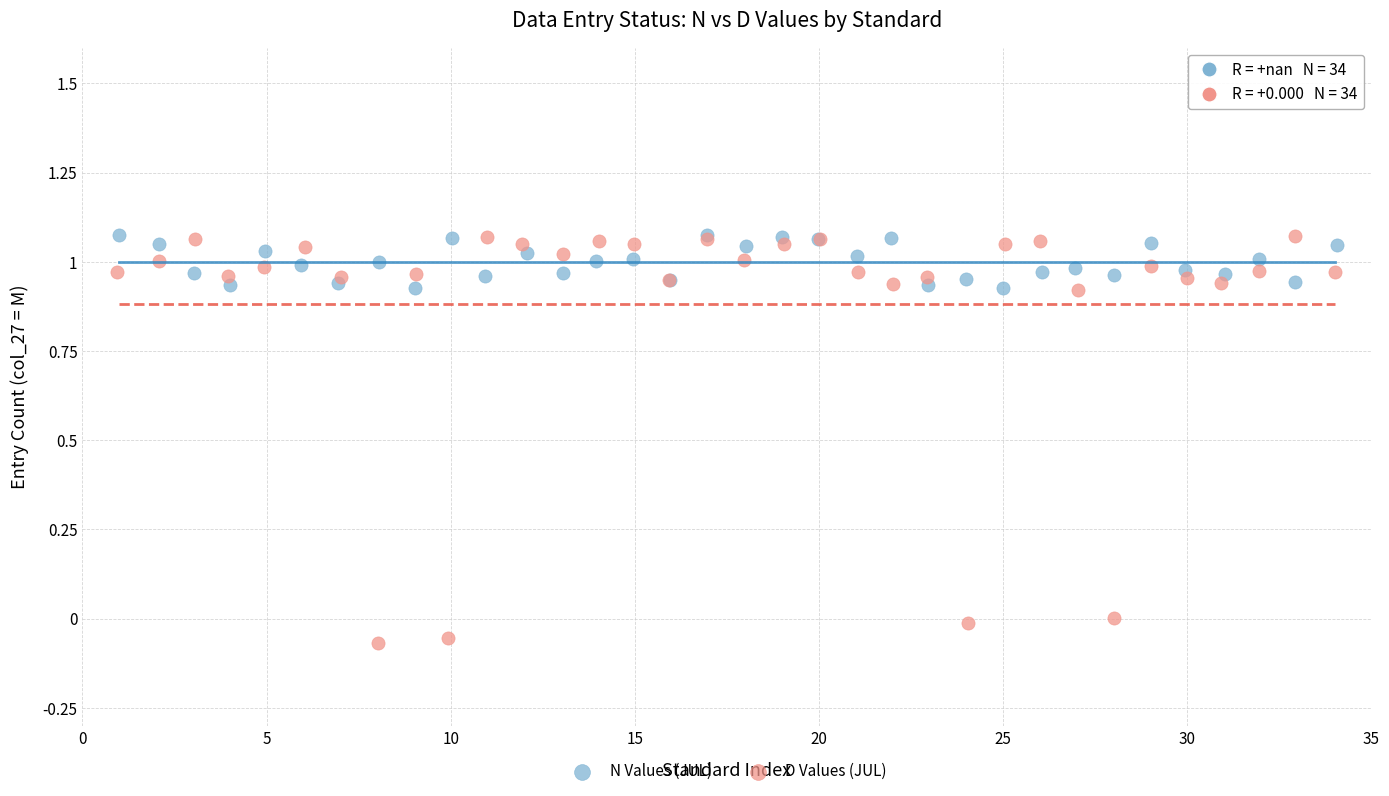

Which series has the largest Y range (max minus min)?

D Values (JUL)